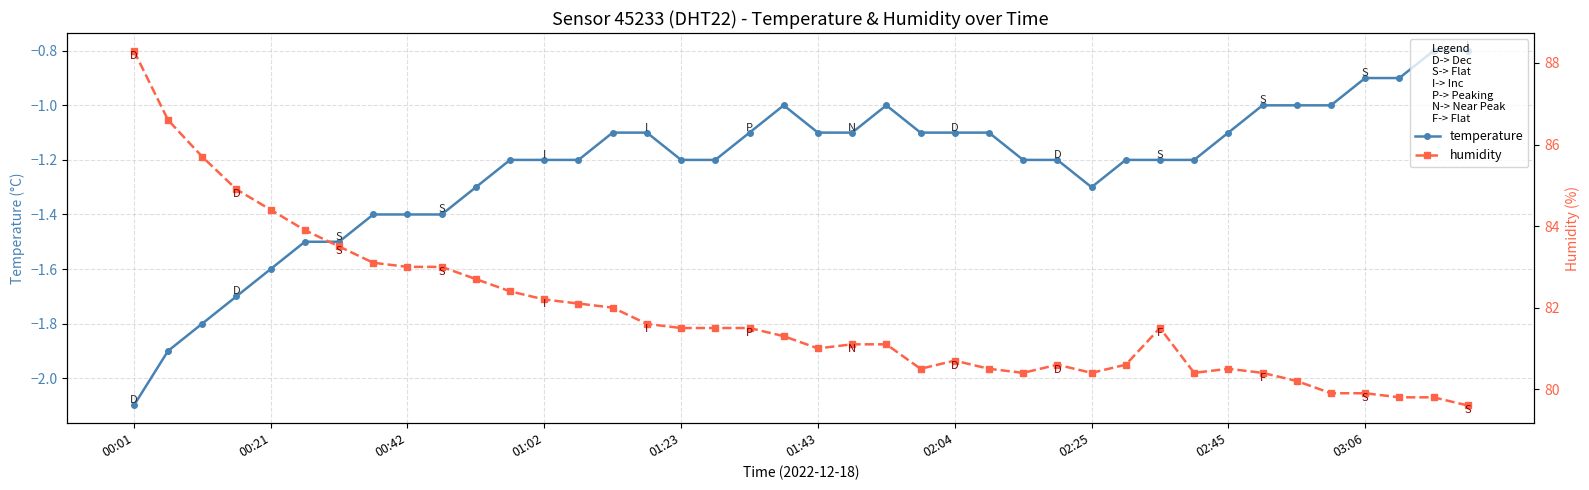

The temperature series shows -2.0 at 29. True or false?

False